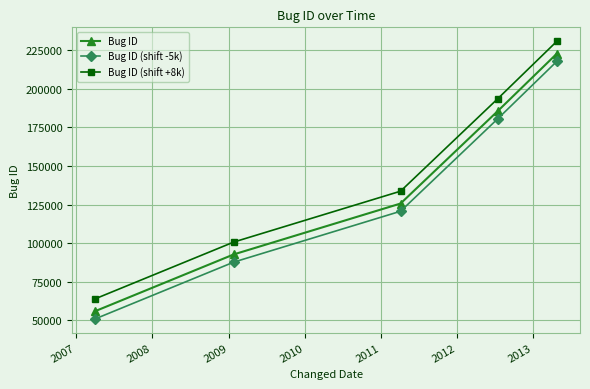

What is the maximum value for Bug ID (shift +8k)?

230870